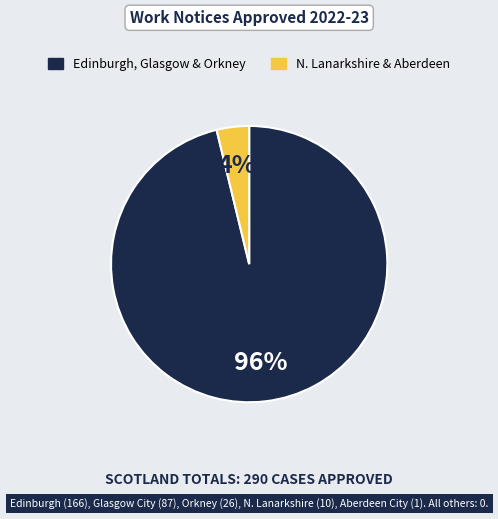

Count the number of slices in the pie.

2